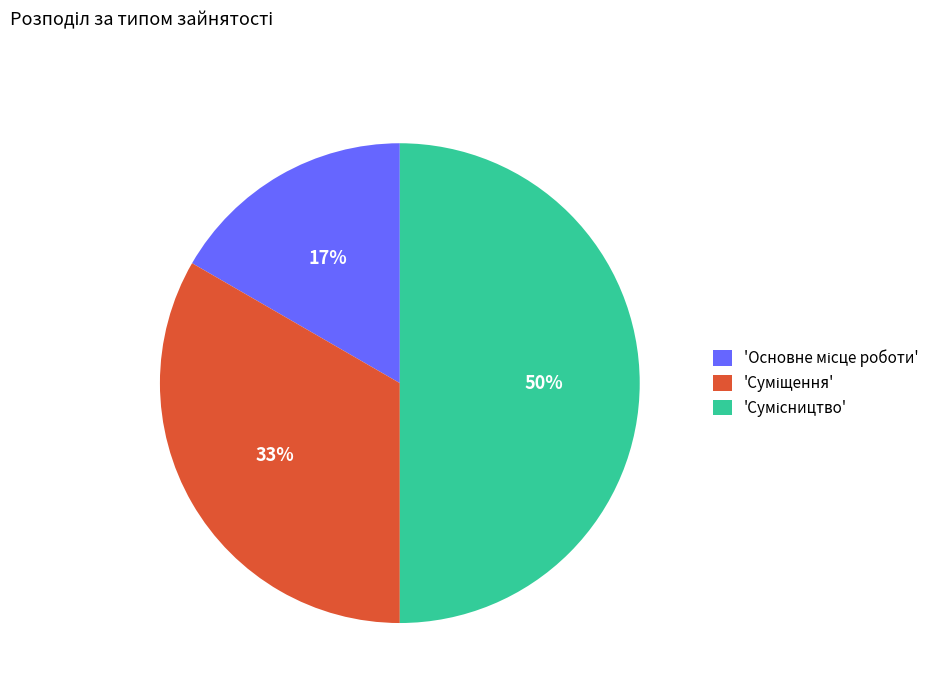

To the nearest percent, what is the difference between the largest and smallest slice percentages?

33%